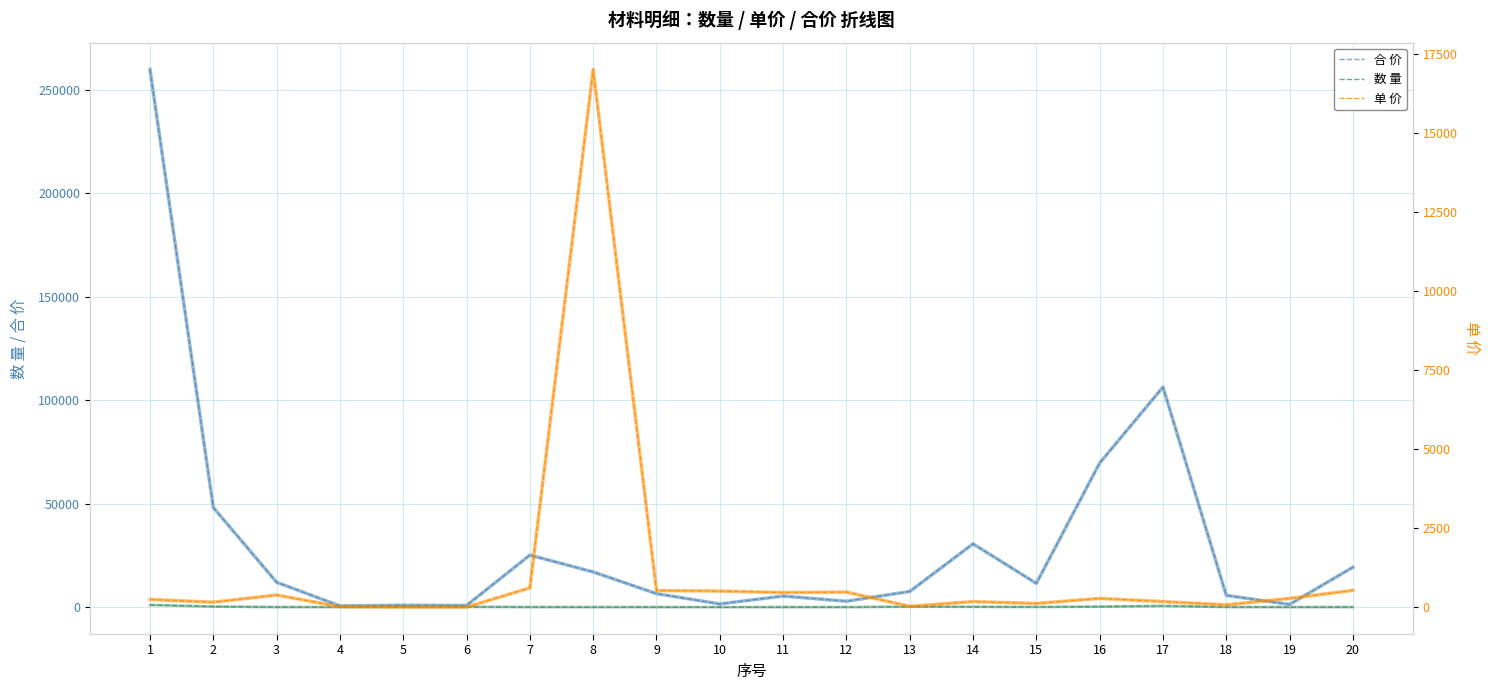

Rank the series at 3 from lowest to highest value.

数 量, 单 价, 合 价